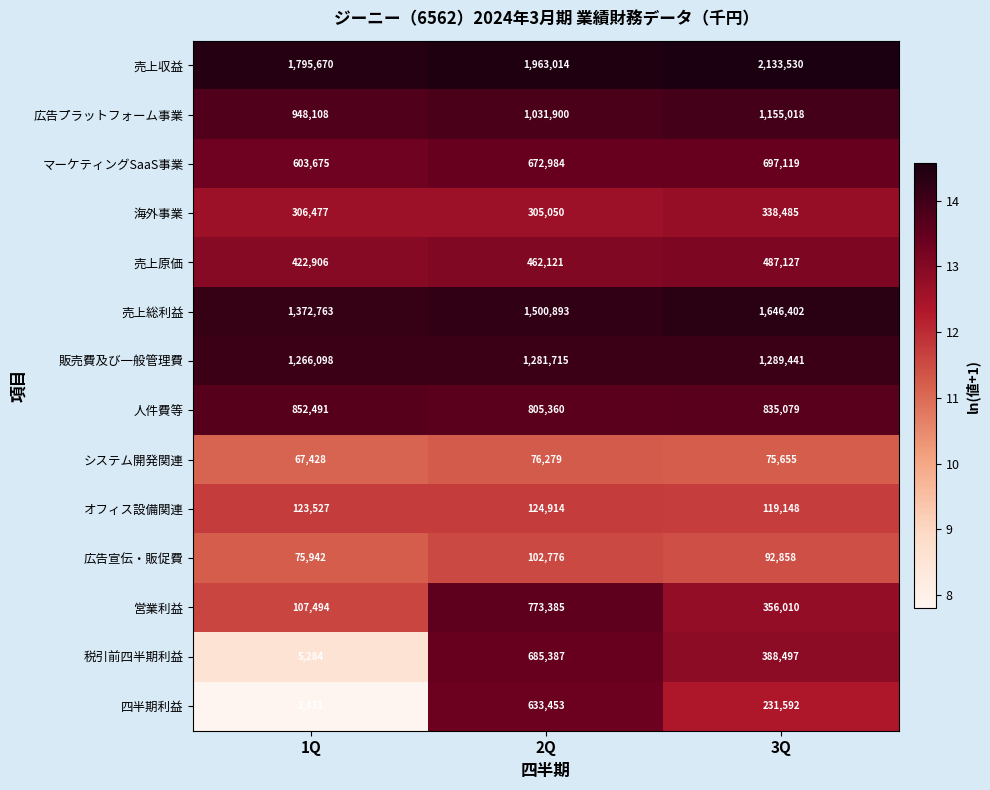

What is the average value of the 税引前四半期利益 series?

359723